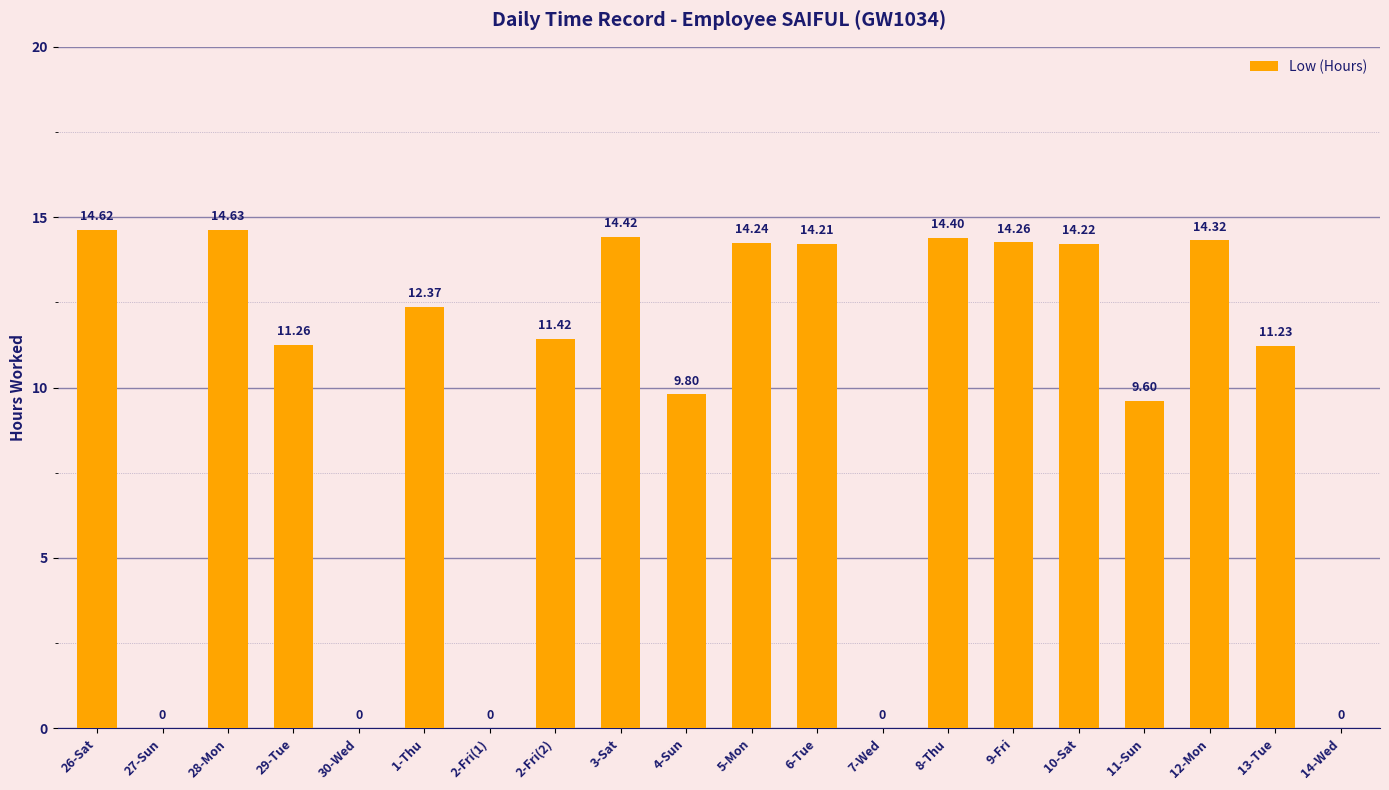

What is the sum of all values?

195.0